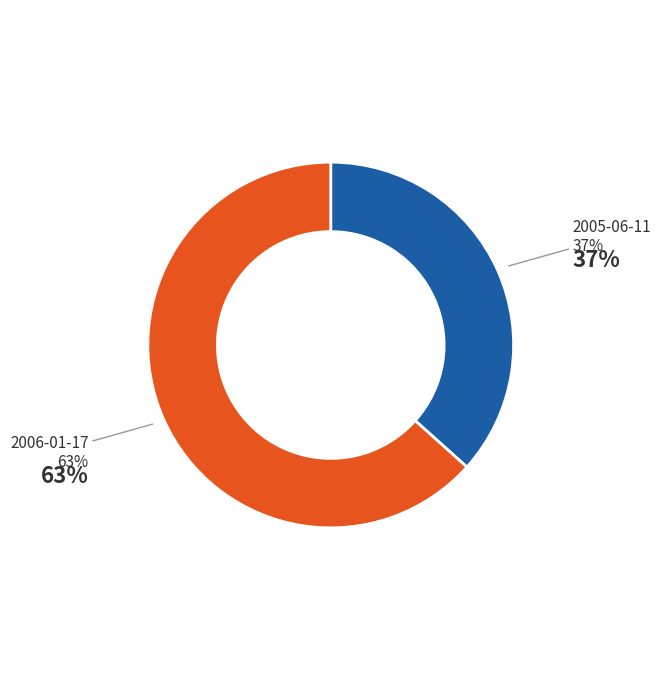

Is there a majority slice in this chart?

Yes